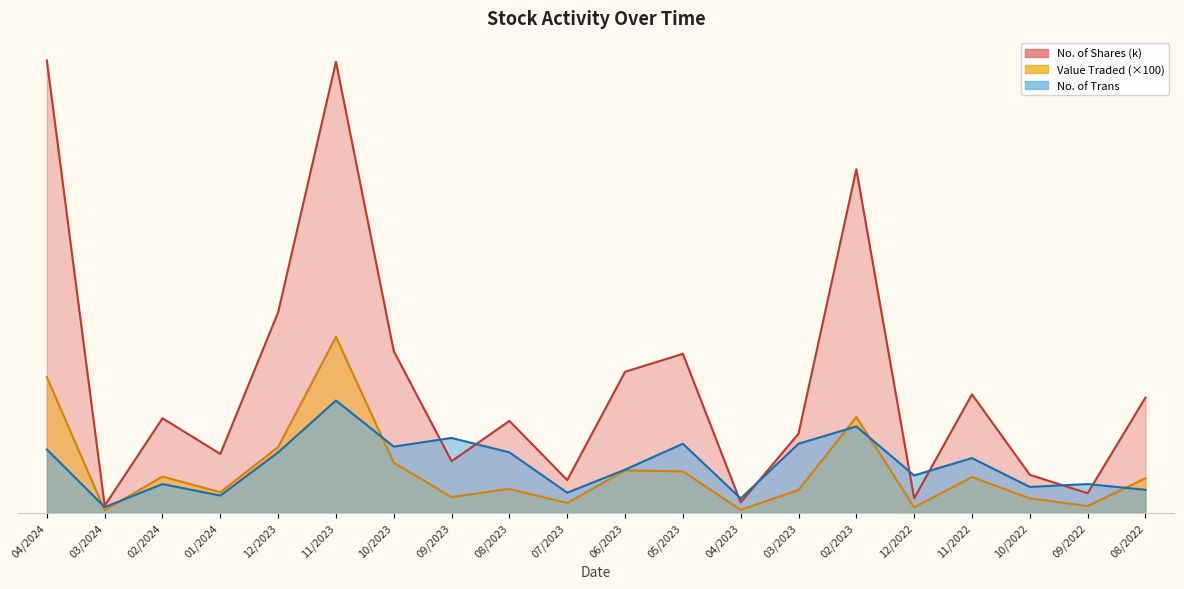

What is the spread (max minus min) of values at 05/2023?

40.8